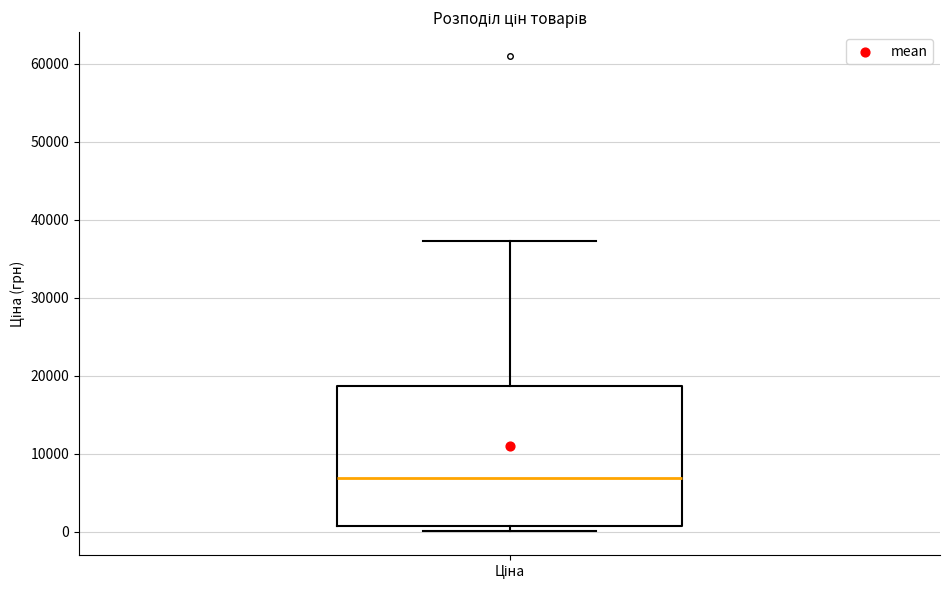

Read this box plot against the y-axis: the position of the median line, the range covered by the box, and the ends of both whiskers. The values are not printed on the chart, so give them approximately, as read against the axis.

median 7000, box 1000 to 19000, whiskers 0 to 37000